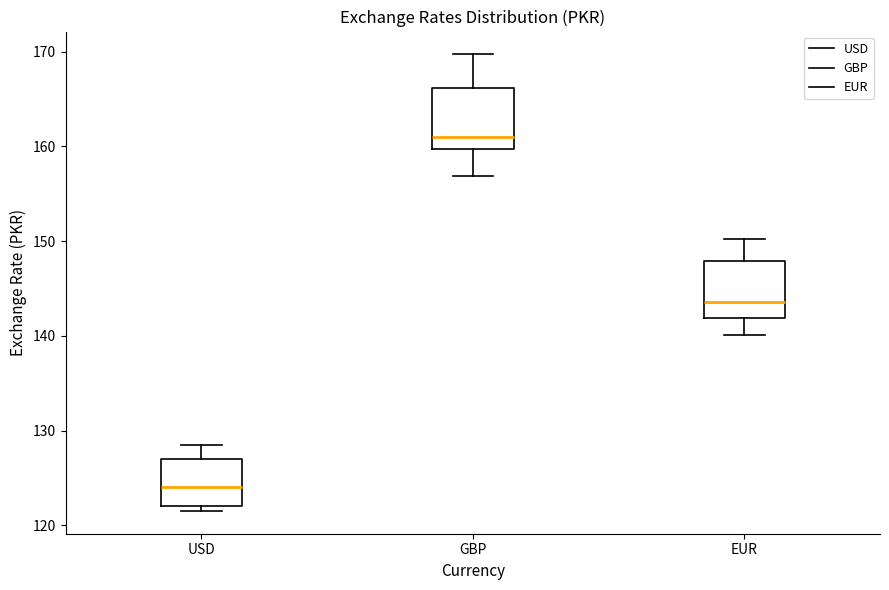

Reading left to right, read every box against the y-axis: the position of its median line, the range the box covers, and the ends of its whiskers. The values are not printed on the chart, so give them approximately, as read against the axis.

USD: median 124, box 122 to 127, whiskers 122 (just below the box's lower edge) to 128
GBP: median 161, box 160 to 166, whiskers 157 to 170
EUR: median 144, box 142 to 148, whiskers 140 to 150